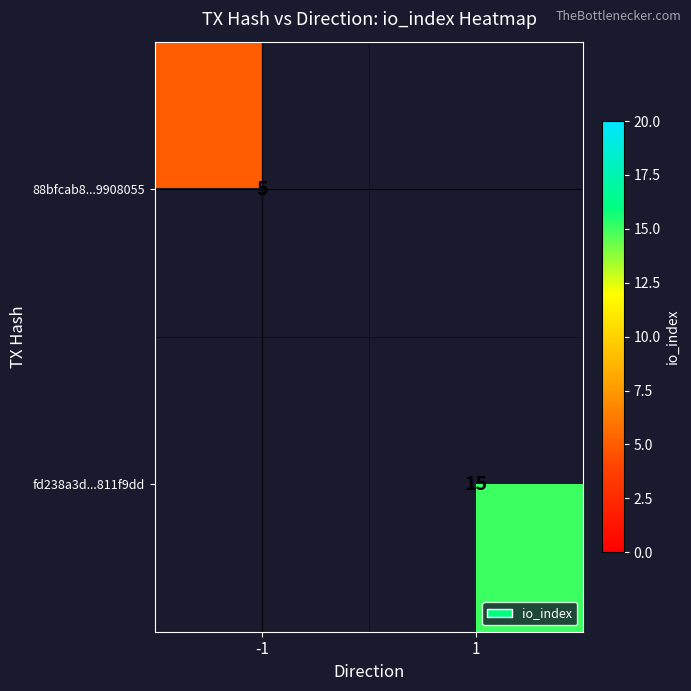

Which label corresponds to the largest value in the chart?

1